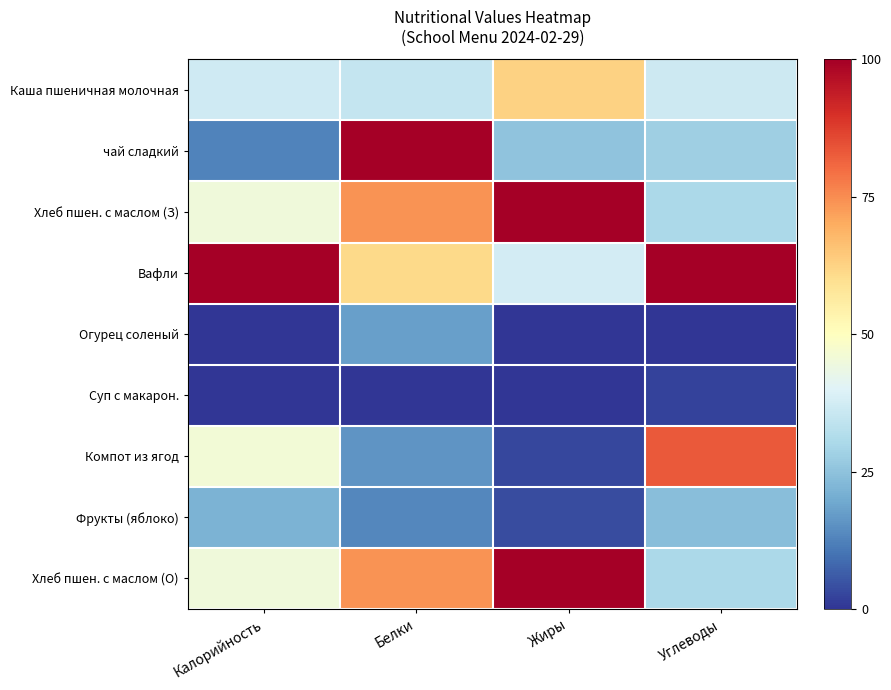

Which series has the largest range (max minus min)?

чай сладкий